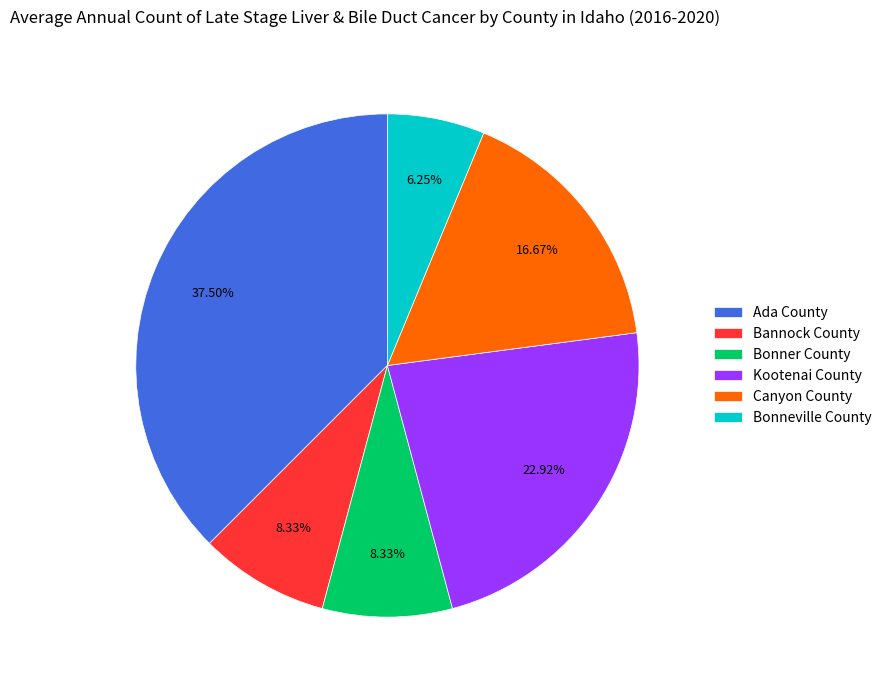

The Bannock County slice represents 8% of the pie. True or false?

True